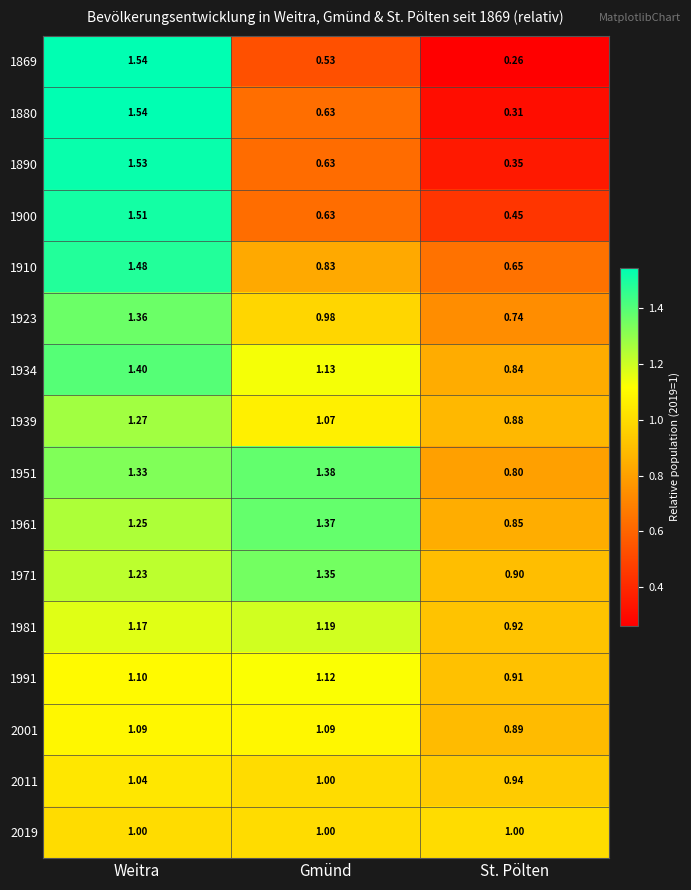

Which series has the widest spread of values?

1869